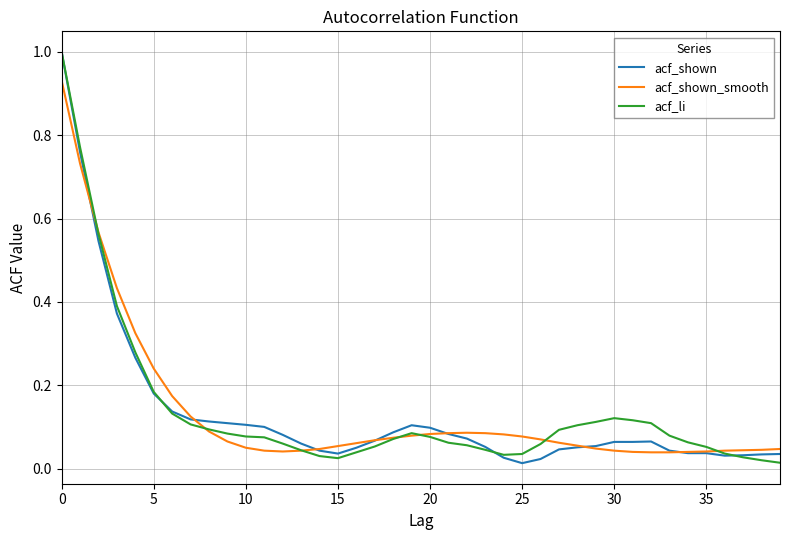

How many lines are shown in the chart?

3